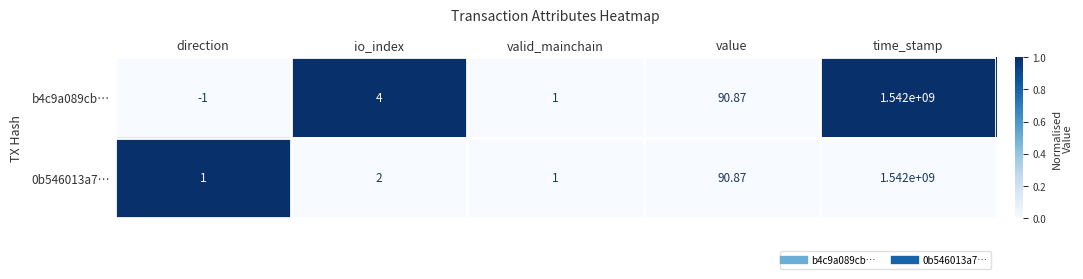

Which category has the highest value in the 0b546013a7… series?

time_stamp